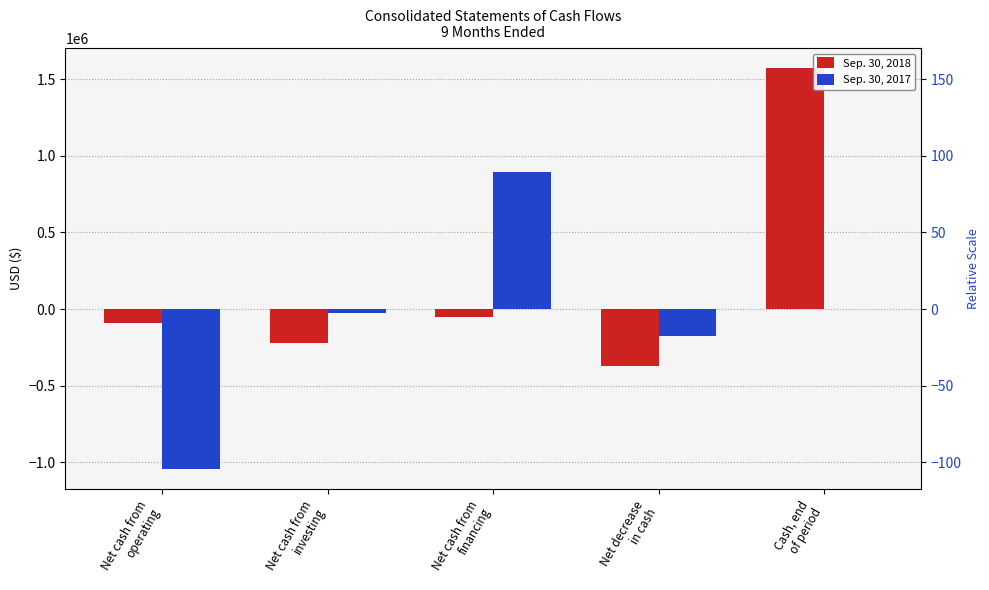

Which category has the lowest value in the Sep. 30, 2017 series?

Net cash from
operating